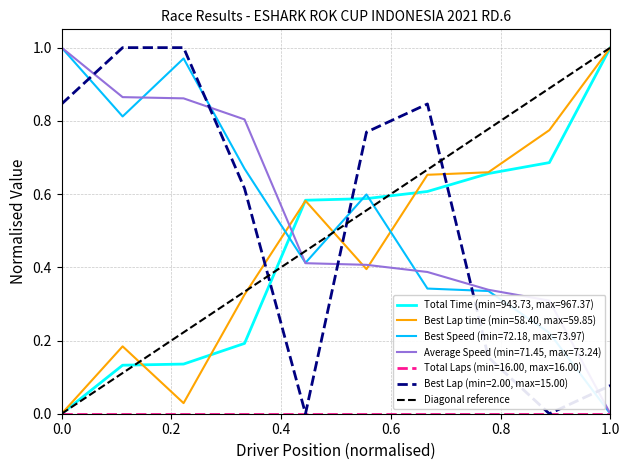

What is the greatest value displayed?

1